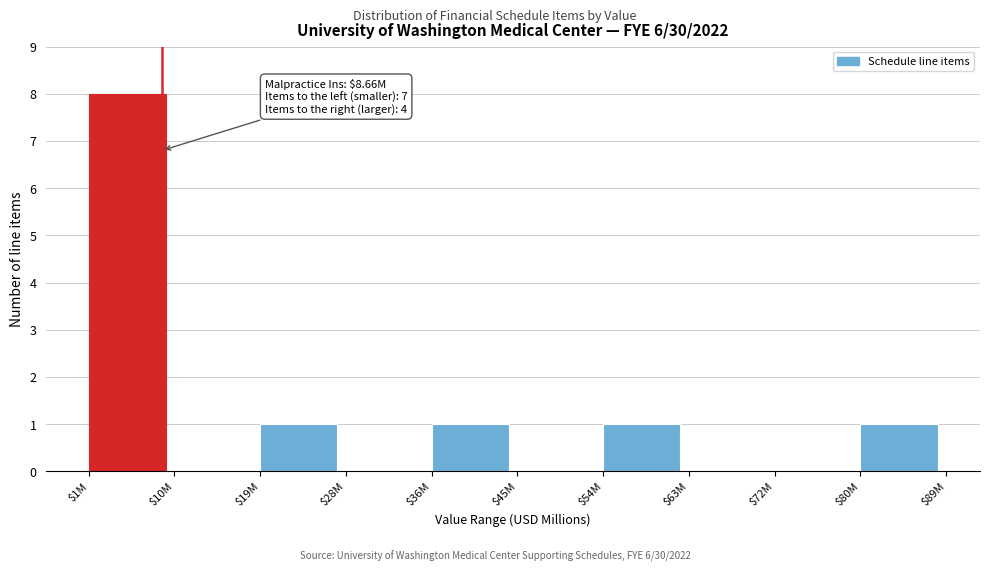

True or false: the data shows 1 at $19M.

True